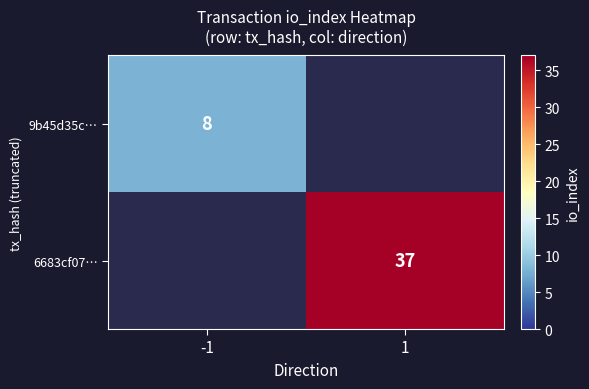

True or false: 9b45d35c… has a value of 4 at -1.

False